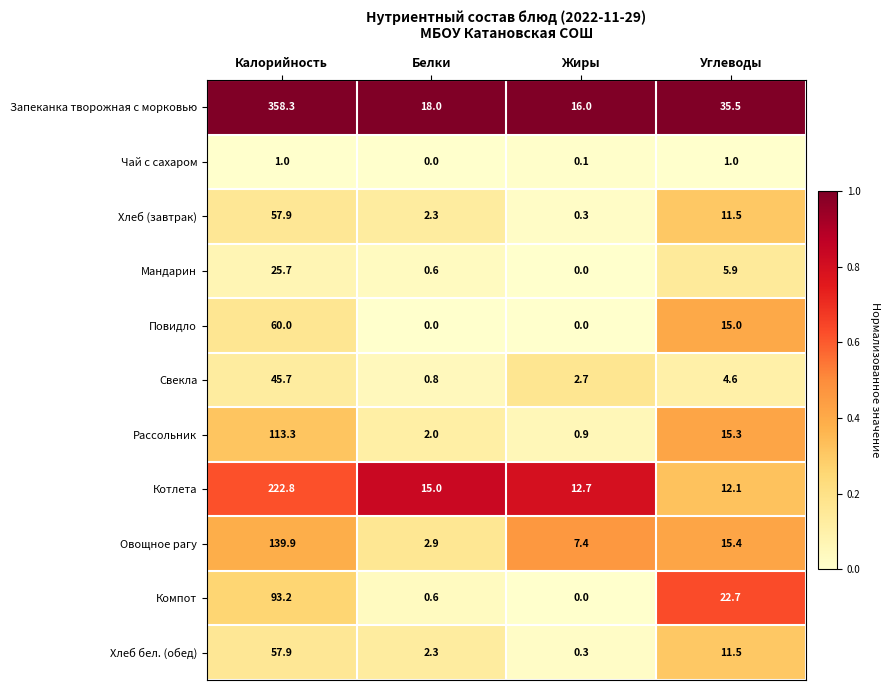

List the labels in order of Рассольник value, smallest first.

Жиры, Белки, Углеводы, Калорийность